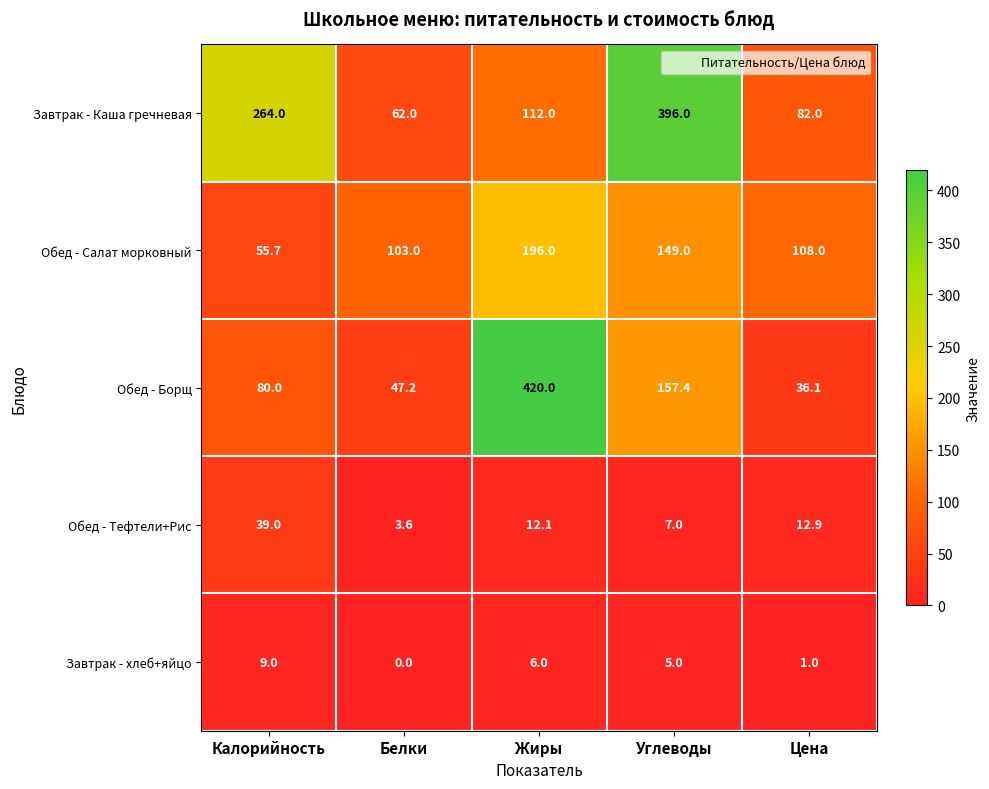

What is the spread (max minus min) of values at Углеводы?

391.0